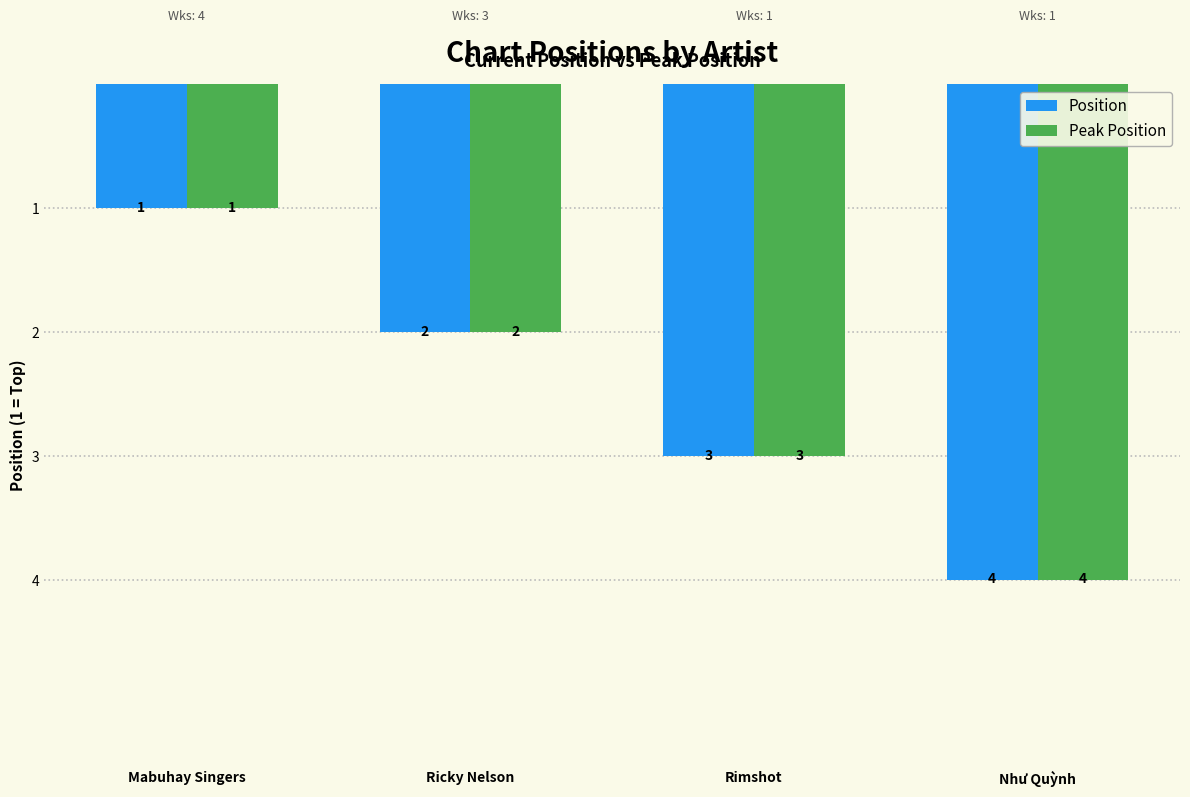

Reading left to right, what are all the values shown in this chart?

Position: 1	2	3	4
Peak Position: 1	2	3	4